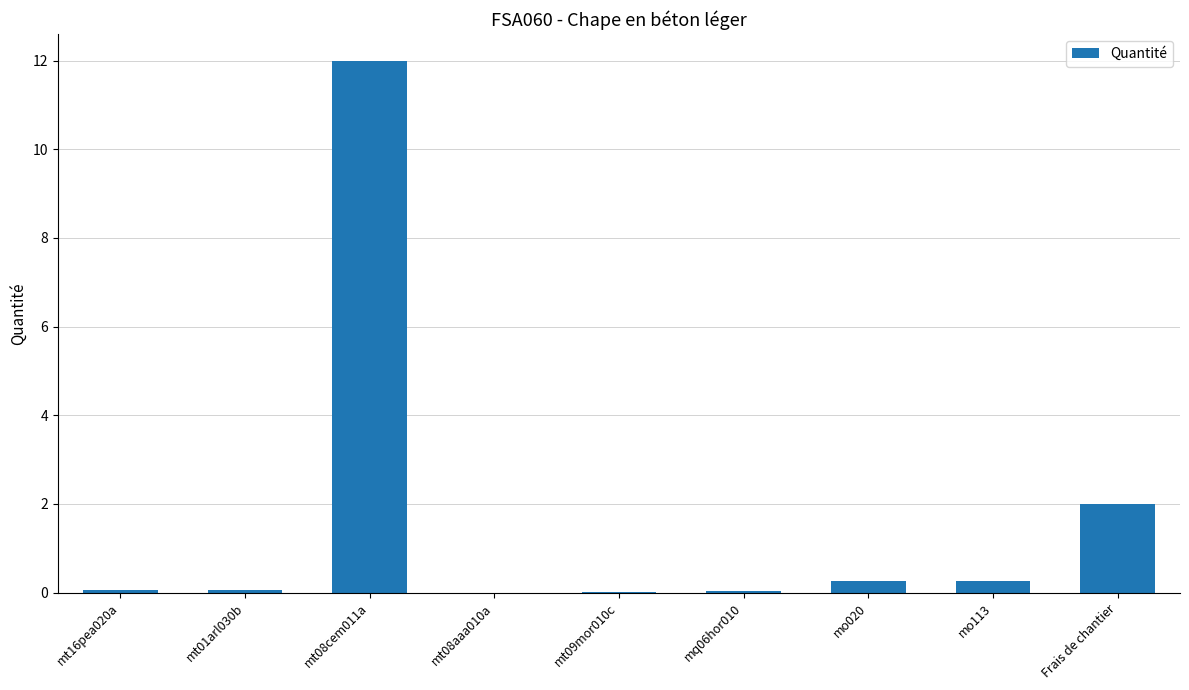

What is the greatest value displayed?

12.0